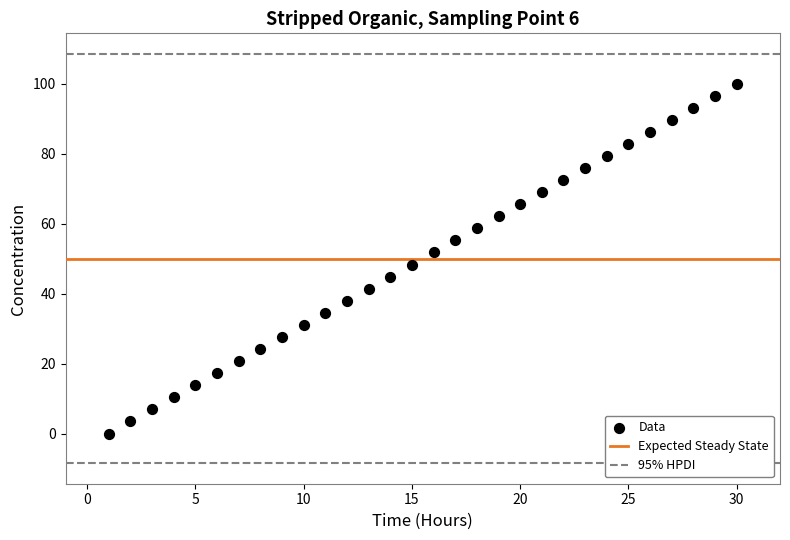

What is the range of Y values (max minus min)?

100.0